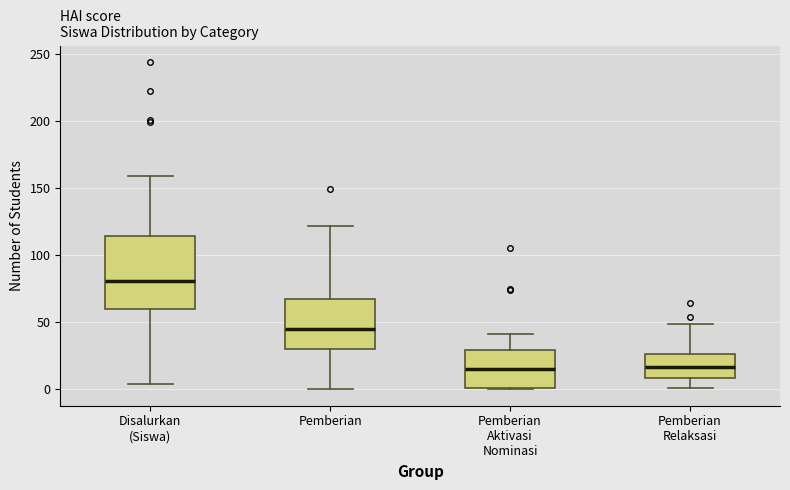

Where does the lower whisker of the box for Pemberian end on the y-axis? The values are not printed on the chart, so give them approximately, as read against the axis.

0